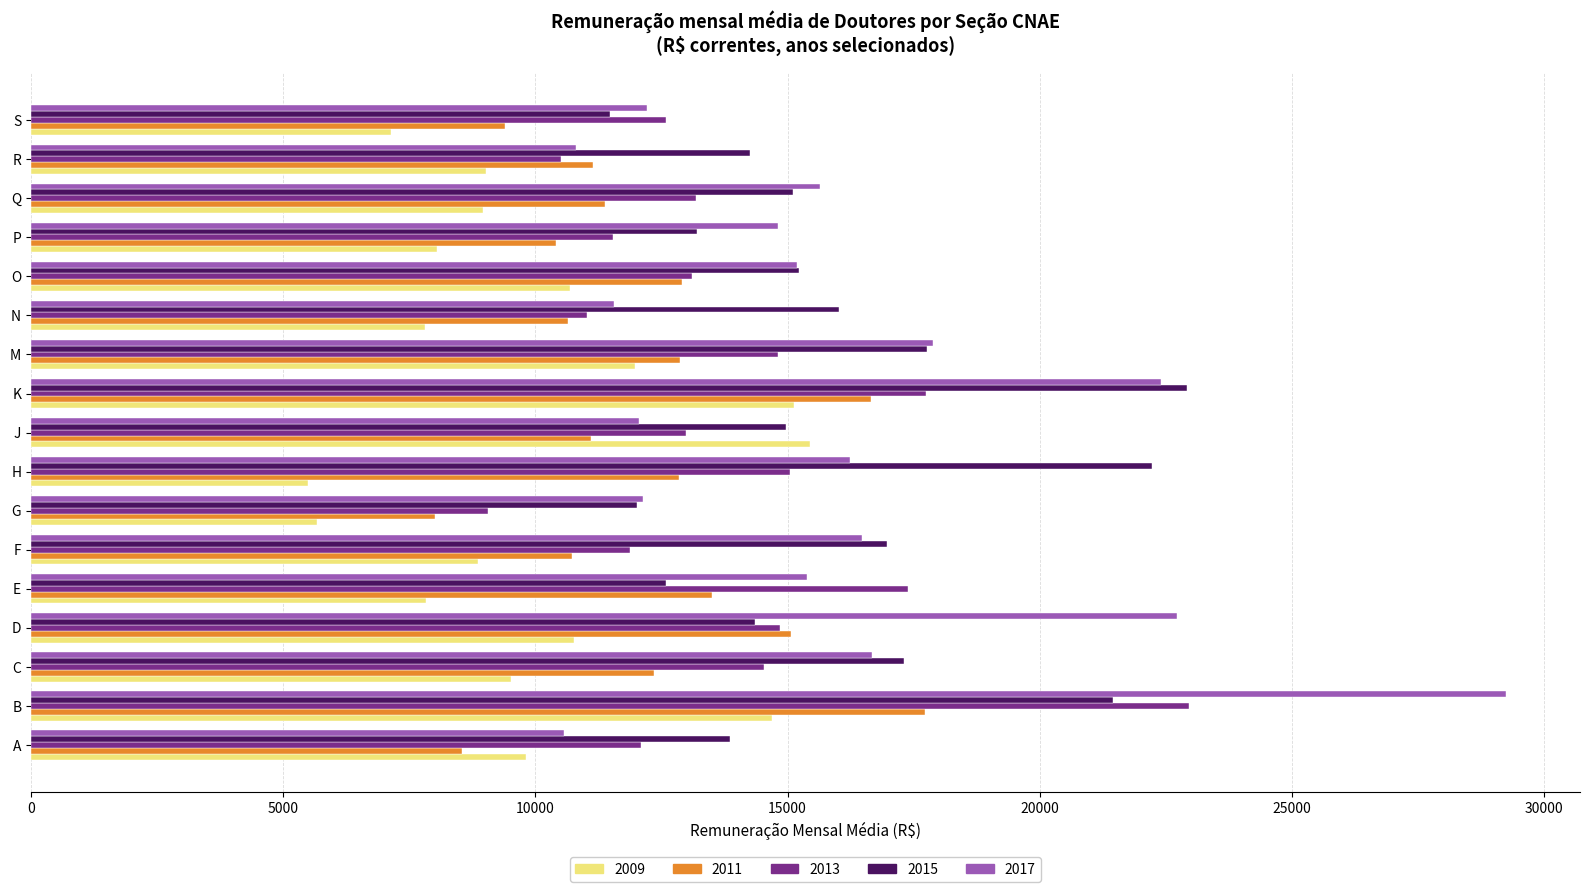

What is the spread (max minus min) of values at F?

8113.6